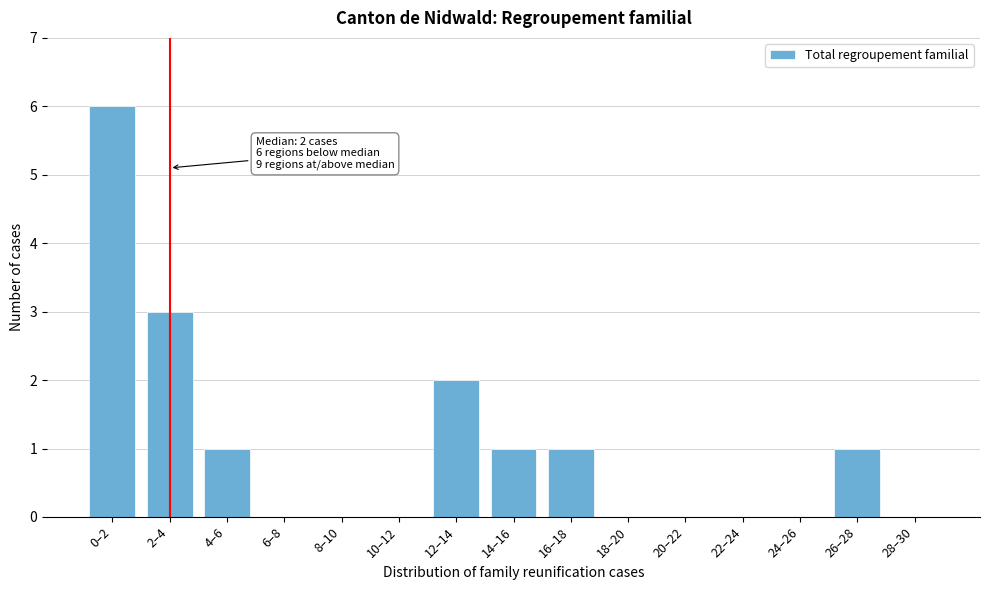

Reading left to right, what are all the values shown in this chart?

0–2=6	2–4=3	4–6=1	6–8=0	8–10=0	10–12=0	12–14=2	14–16=1	16–18=1	18–20=0	20–22=0	22–24=0	24–26=0	26–28=1	28–30=0